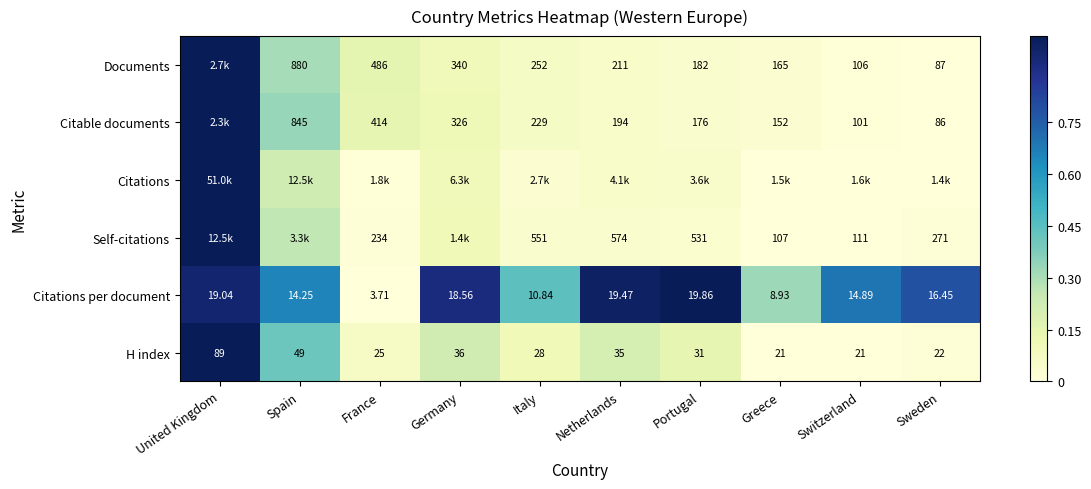

At which category is the sum across all series the highest?

United Kingdom